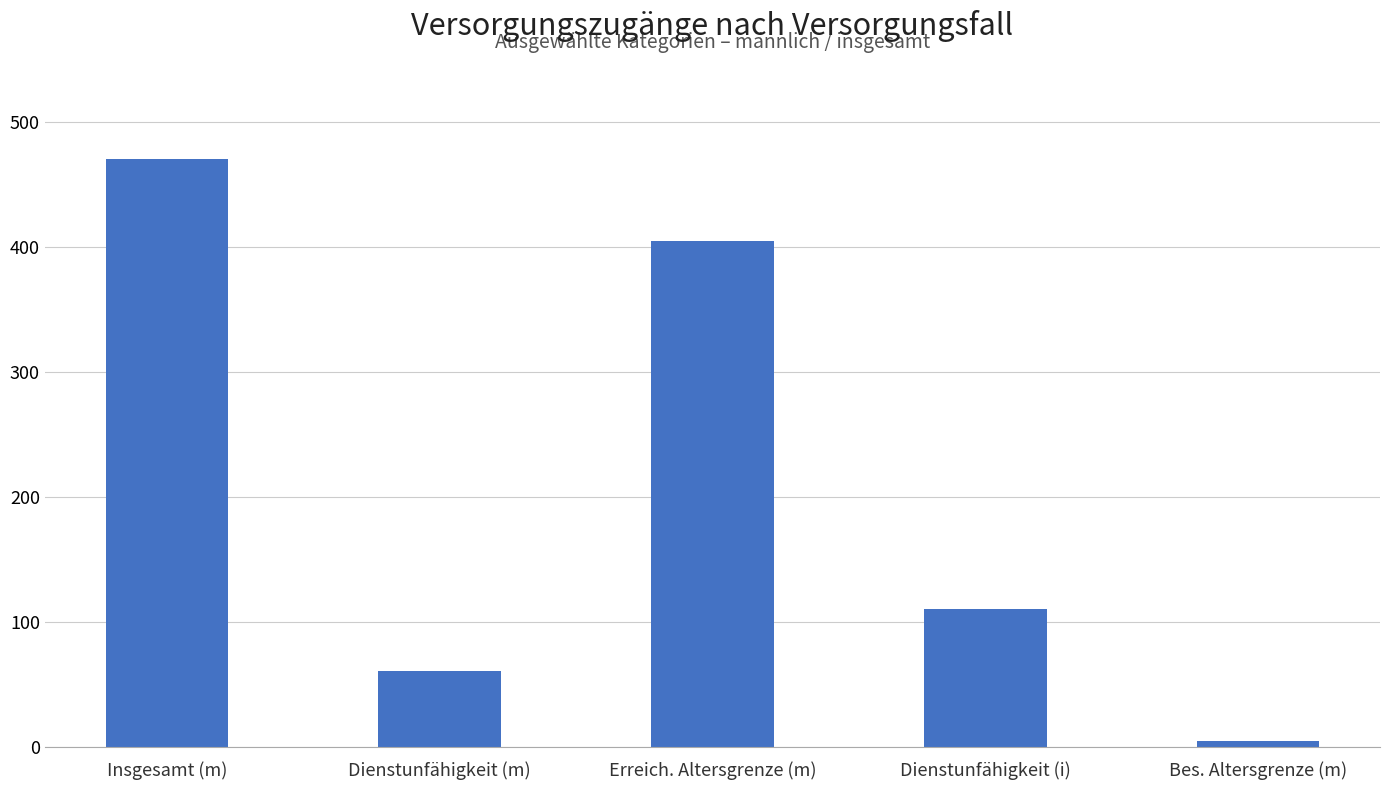

Which label corresponds to the largest value in the chart?

Insgesamt (m)